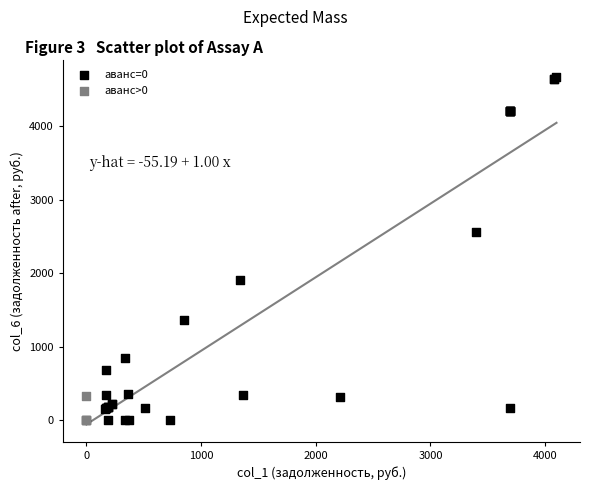

Which series has the largest Y range (max minus min)?

аванс=0